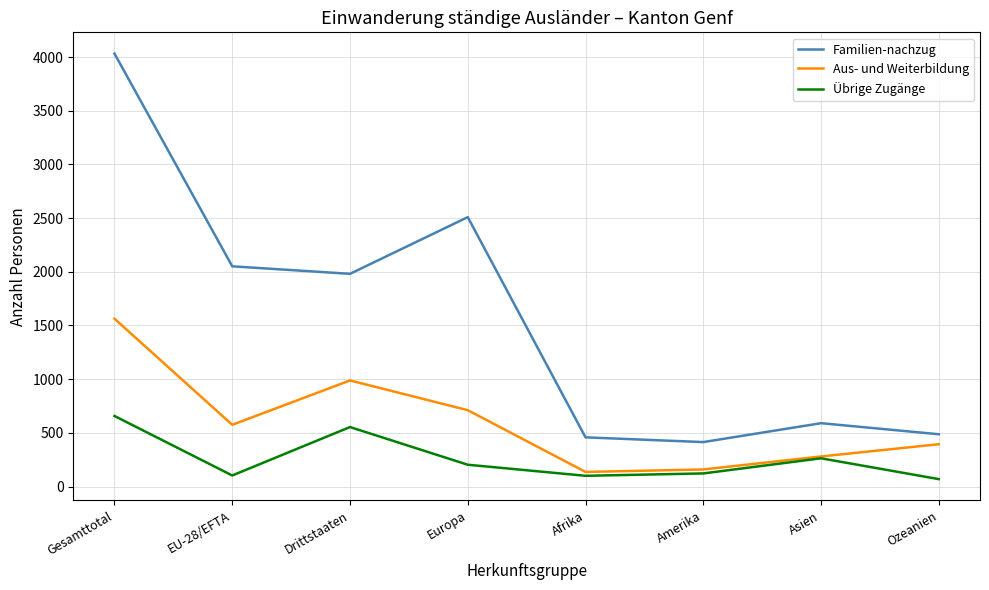

Is it true that Übrige Zugänge equals 203 at Europa?

True